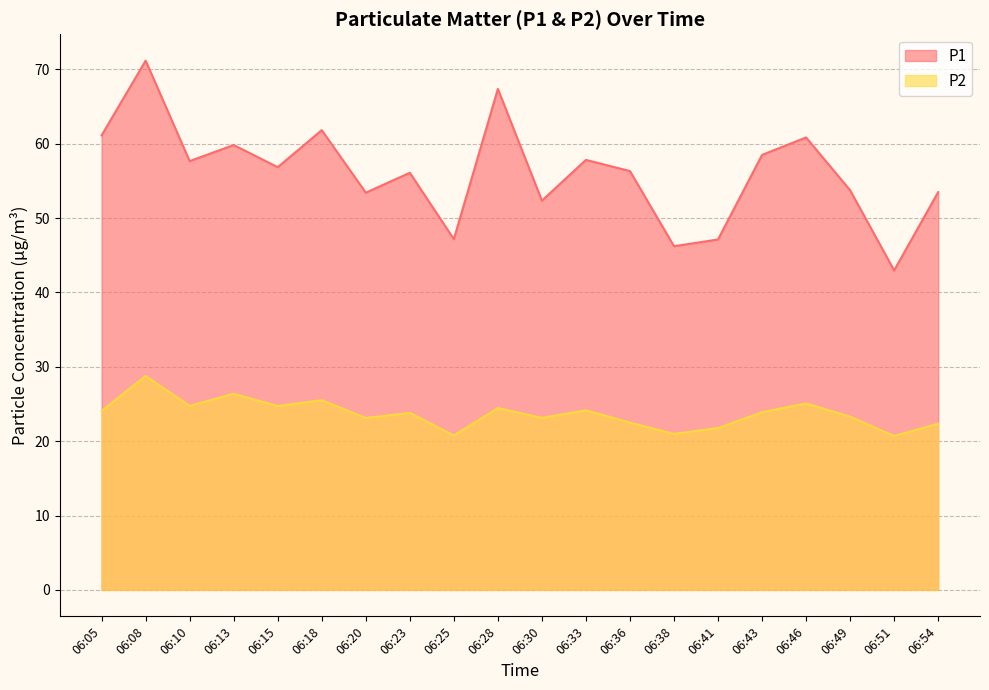

Between 06:08 and 06:10, which series saw the biggest shift?

P1